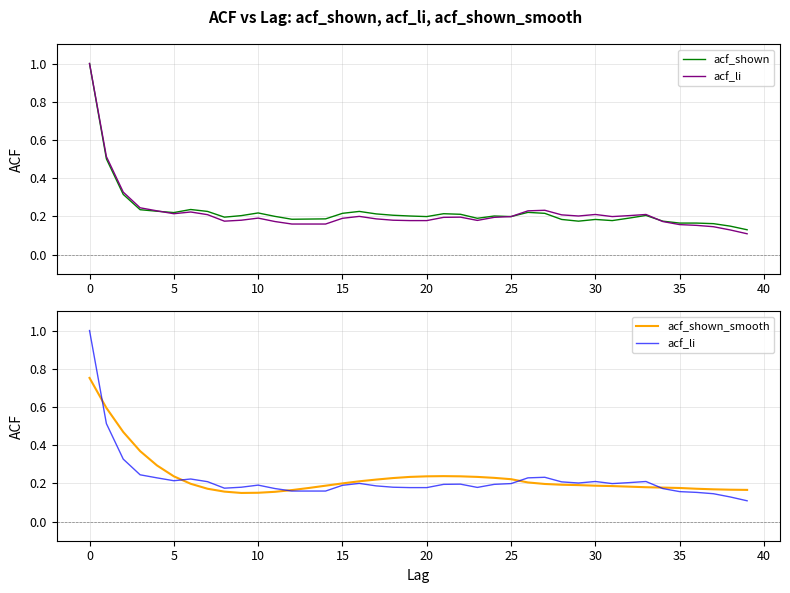

How many interior local peaks does the acf_li series have?

7